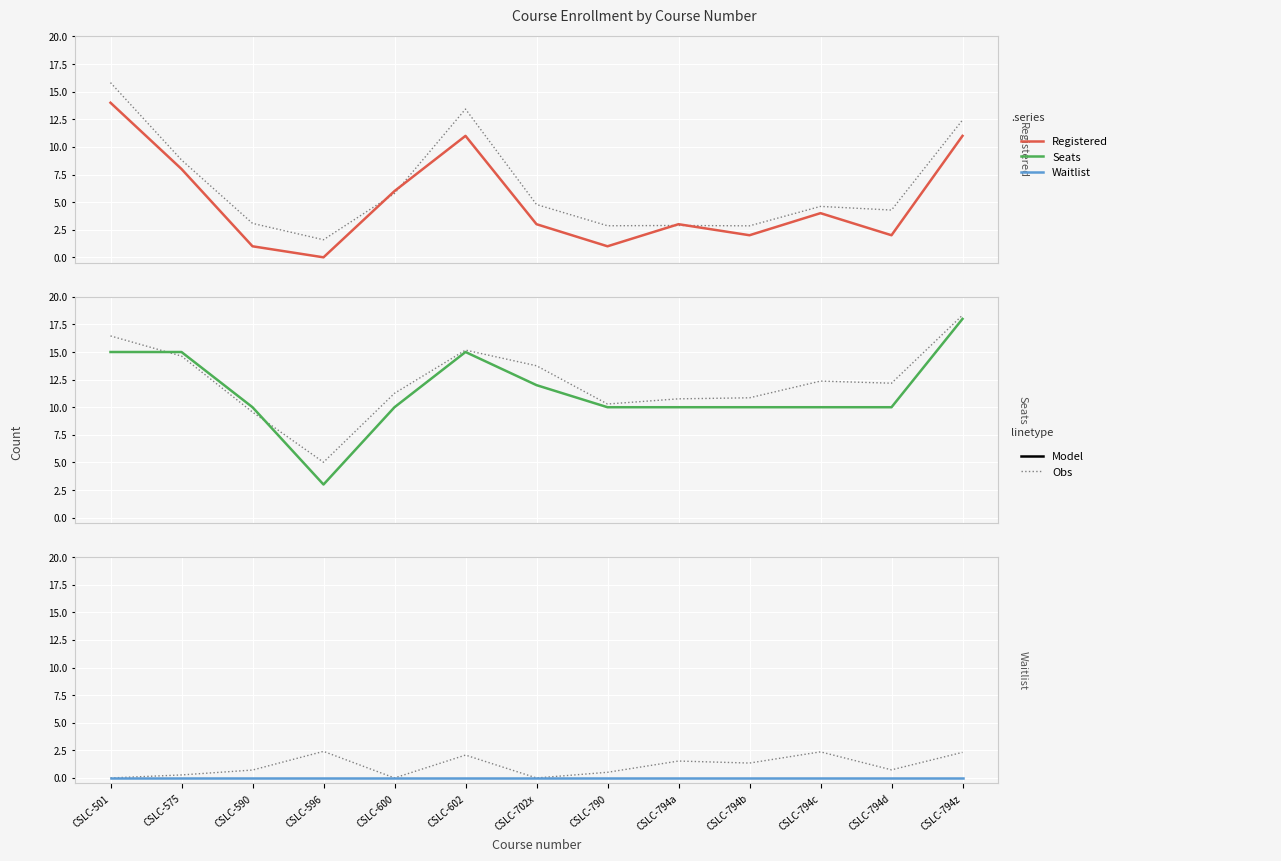

What is the difference between the Registered (obs) values at CSLC-794c and CSLC-790?

1.8